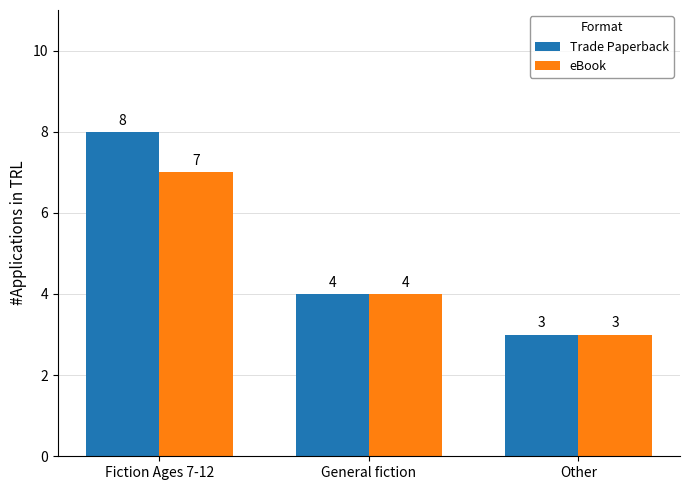

How many categories are shown in the chart?

3